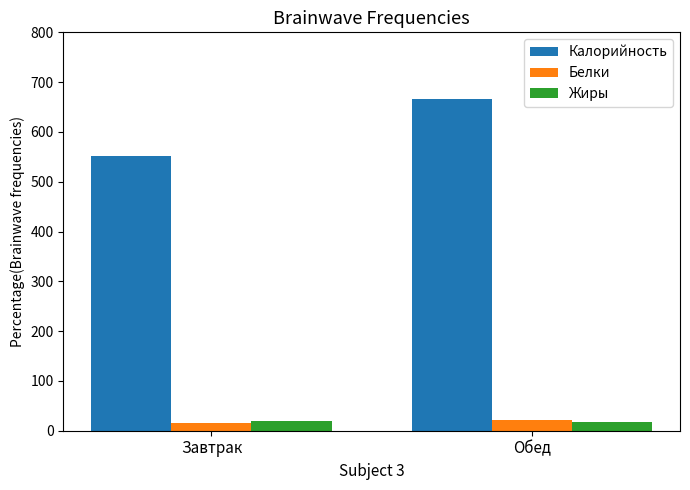

The Калорийность series shows 908.1 at Обед. True or false?

False